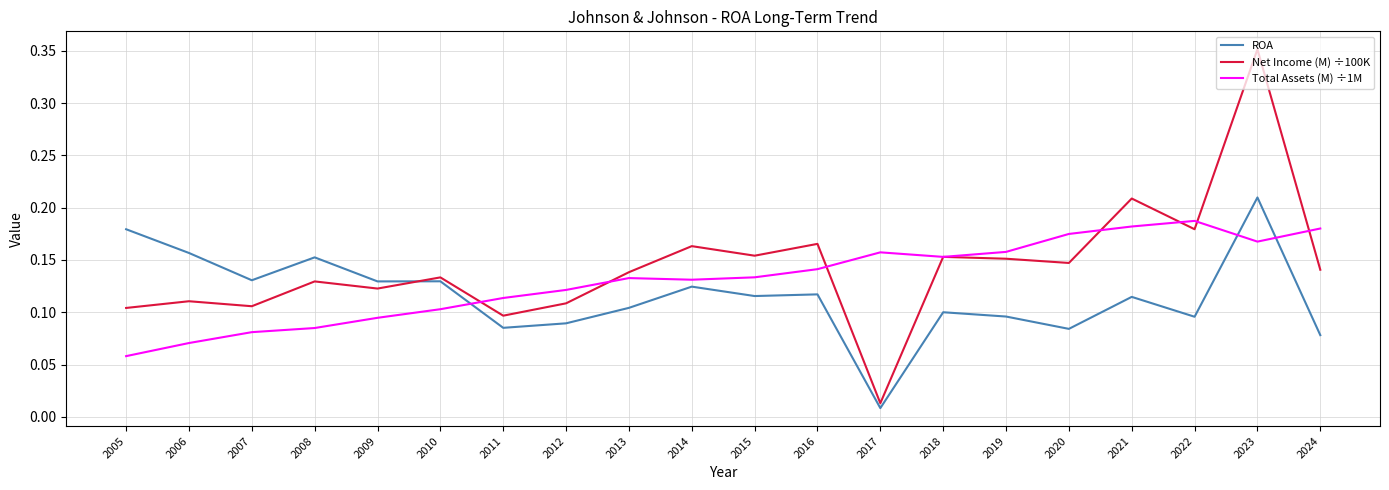

After their last crossing, which series has the higher values: Total Assets (M) ÷1M or ROA?

Total Assets (M) ÷1M